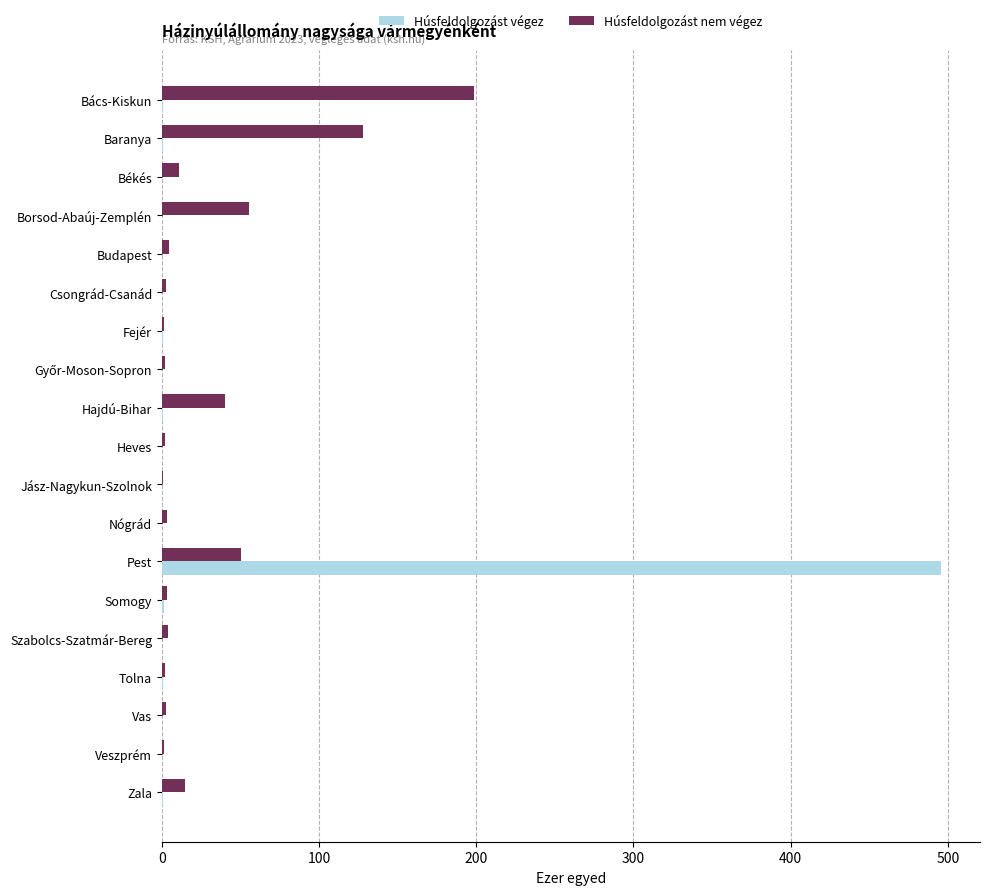

What is the sum of all Húsfeldolgozást nem végez values?

527.9